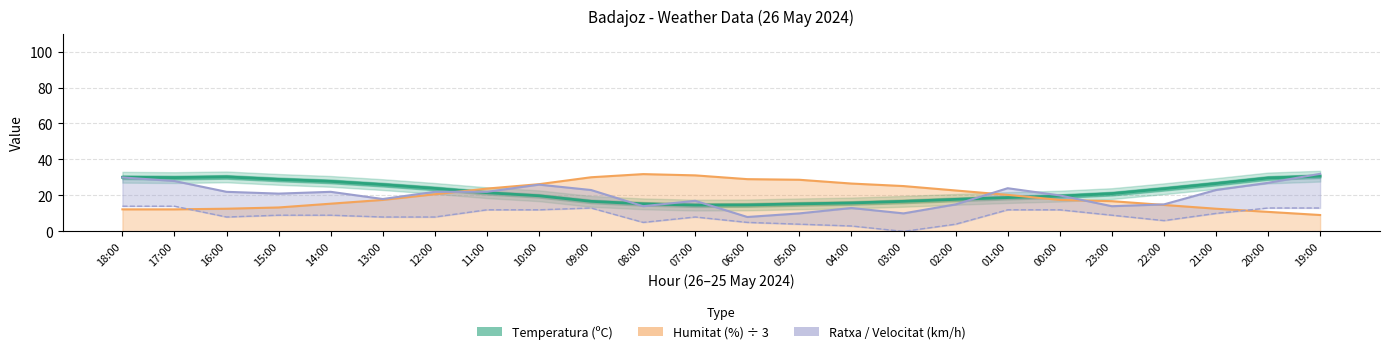

How many times do Humitat (%) ÷ 3 and Temperatura (ºC) cross each other?

2